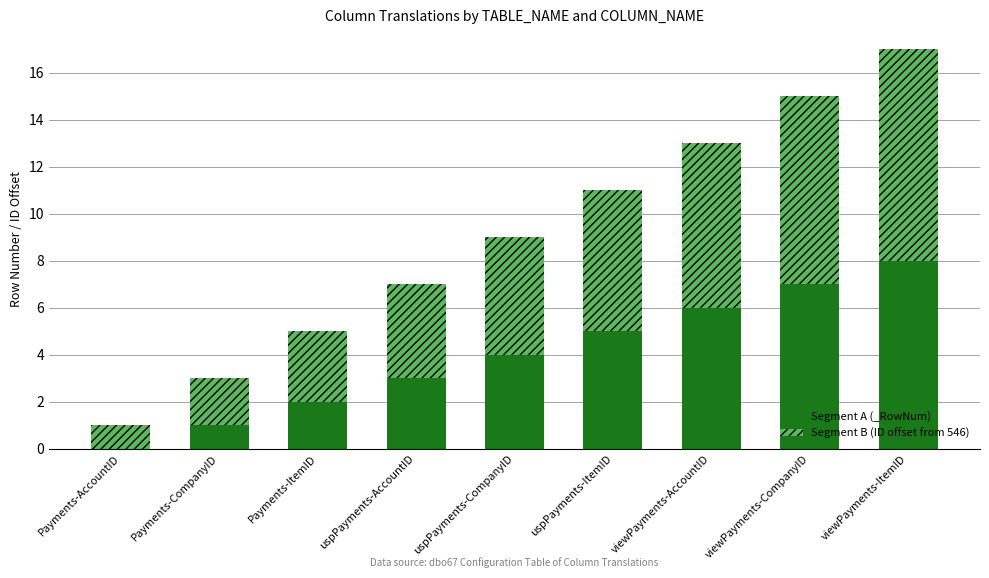

At which label does Segment A (_RowNum) reach its peak?

viewPayments-ItemID